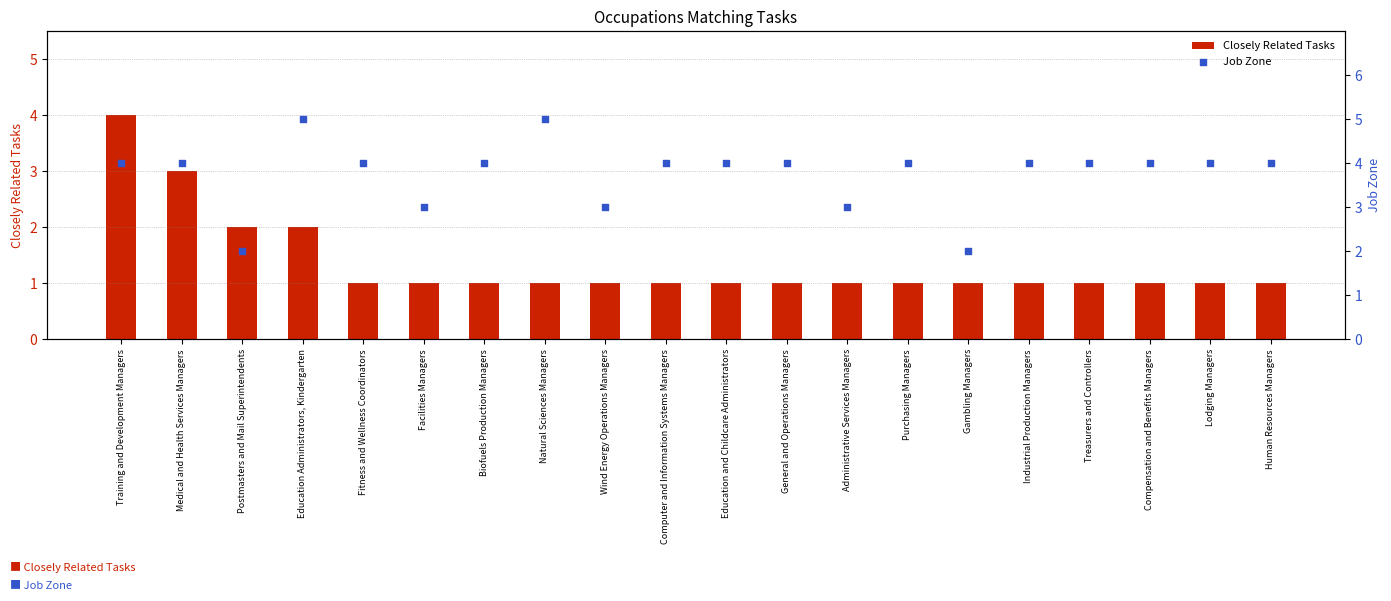

Which series reaches the minimum Y coordinate?

Closely Related Tasks